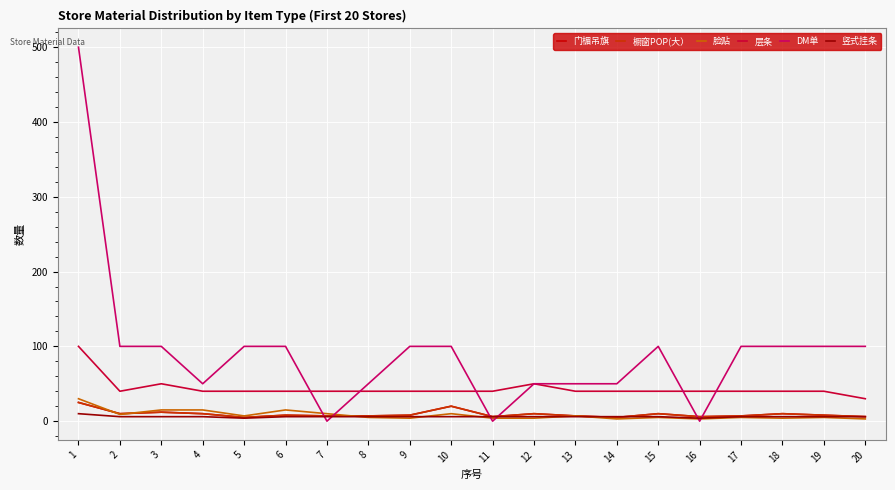

At 9, list the series in order from largest to smallest.

DM单, 层条, 门楣吊旗, 橱窗POP(大）, 竖式挂条, 脸贴